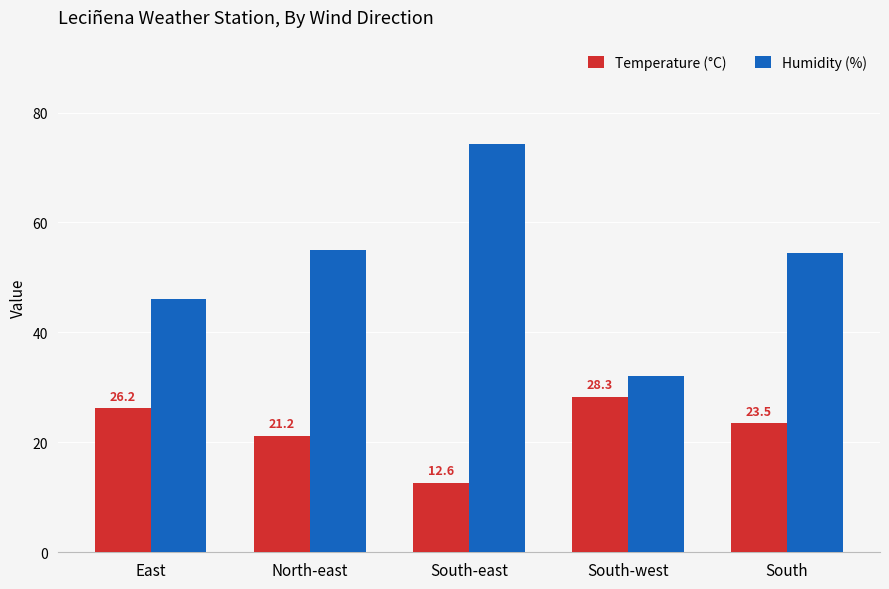

What are all the series names shown in the legend?

Temperature (°C), Humidity (%)